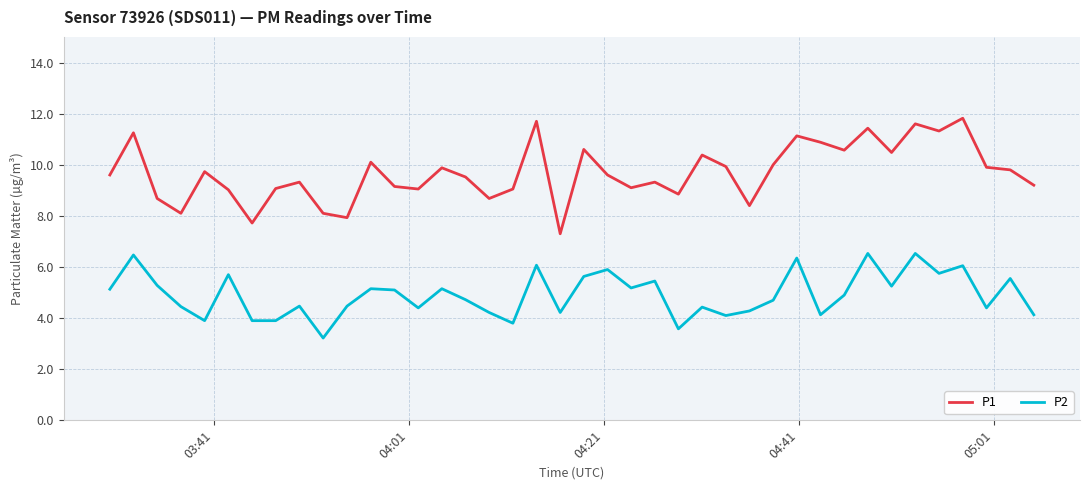

What is the difference between the maximum and minimum values in the P2 series?

3.3